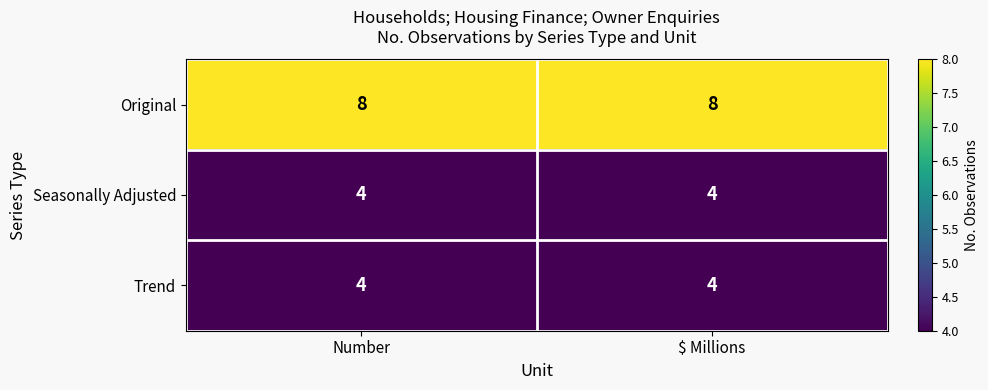

True or false: Trend has a value of 7 at Number.

False